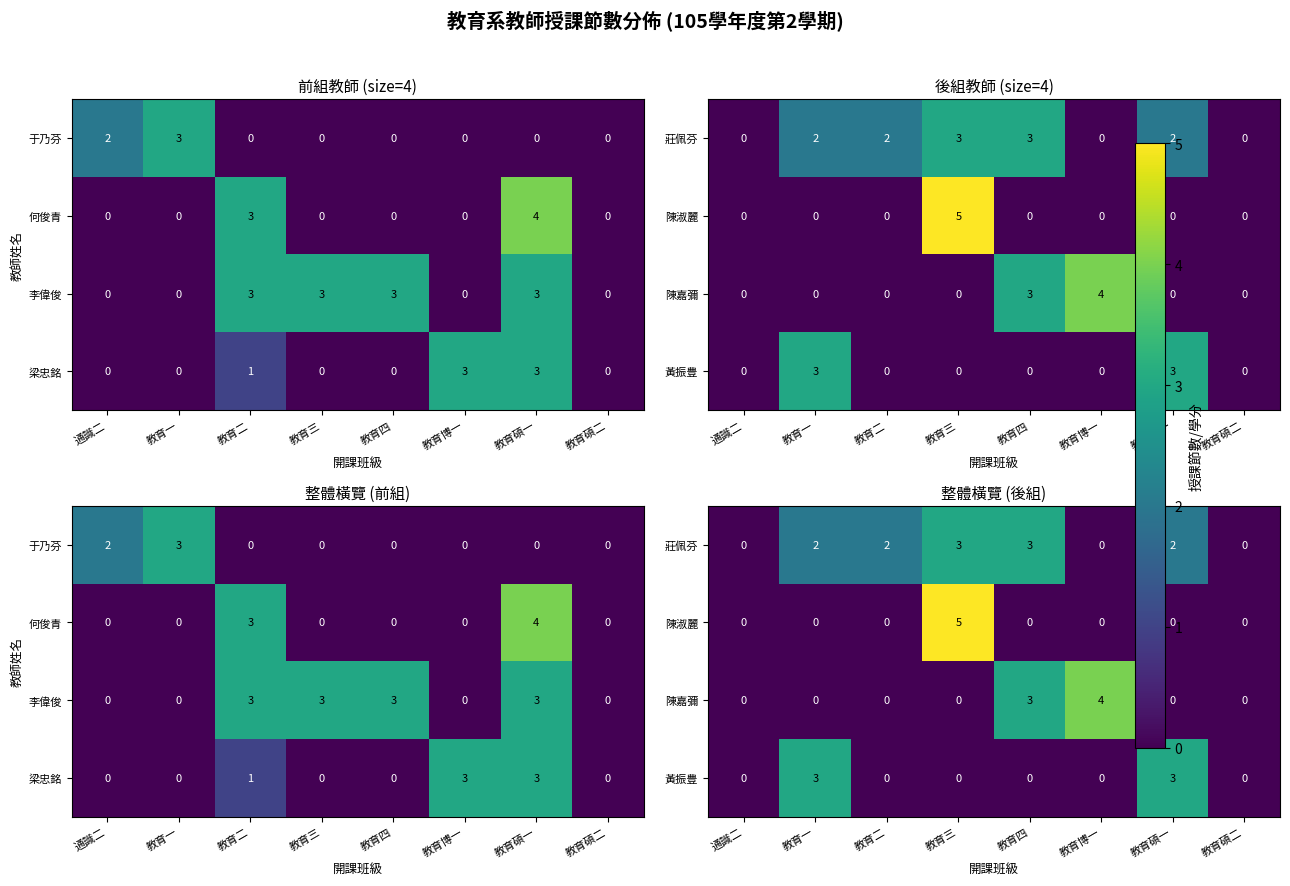

How many series are shown in this chart?

4